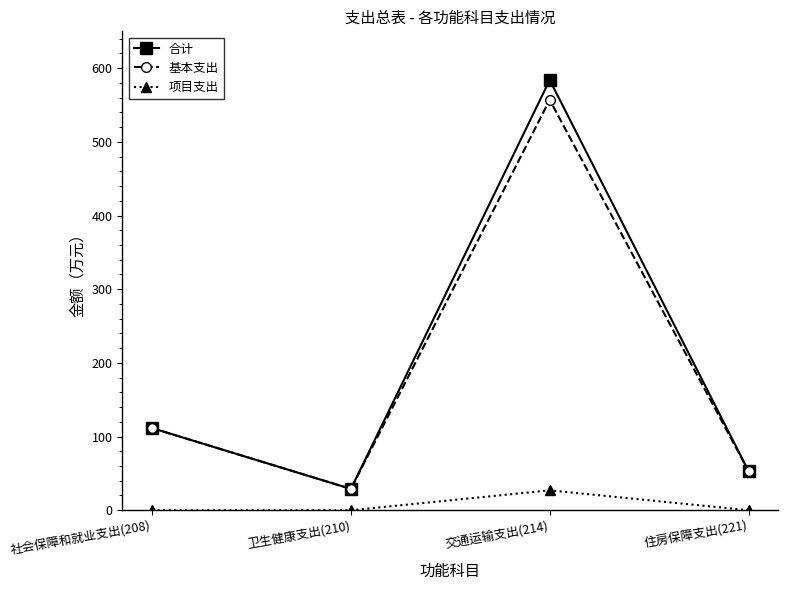

What is the highest value of the 项目支出 series?

27.0